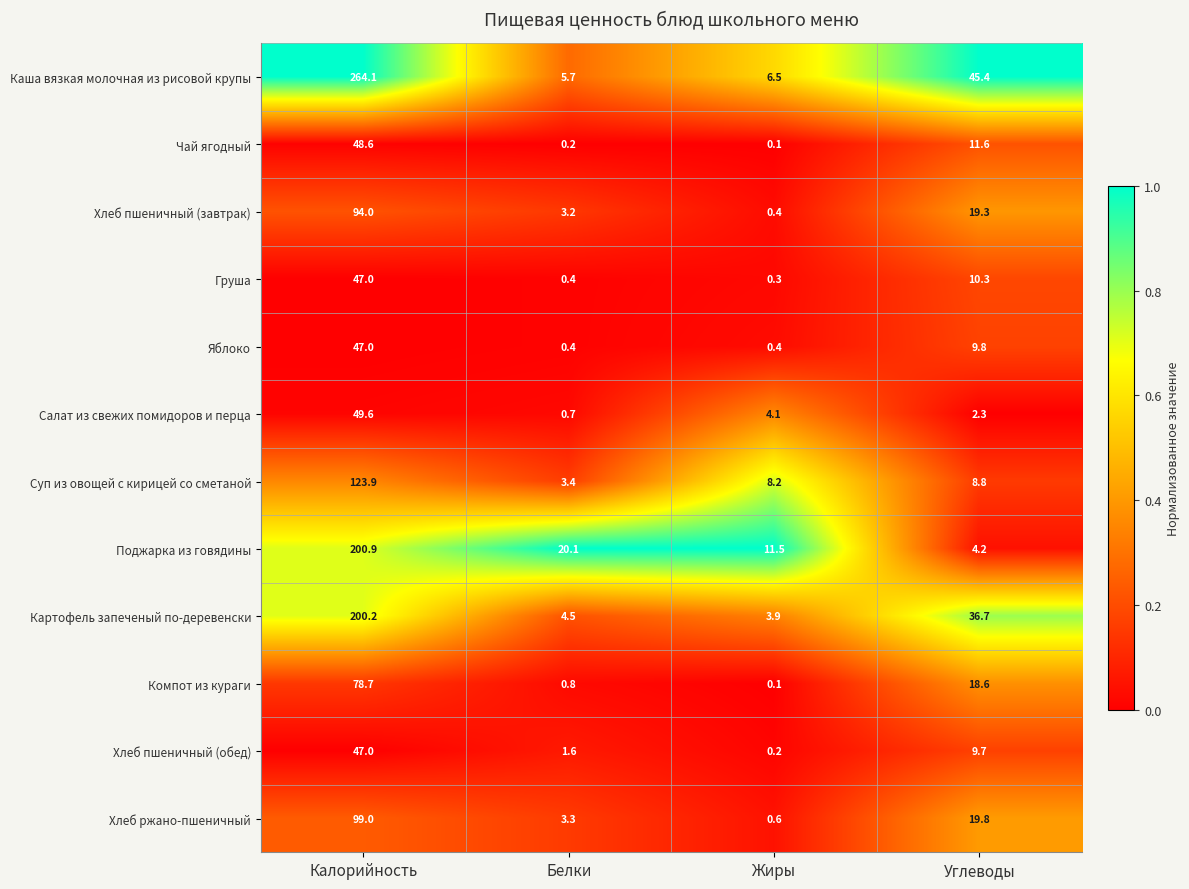

The value of Компот из кураги at Белки is 0.8. True or false?

True